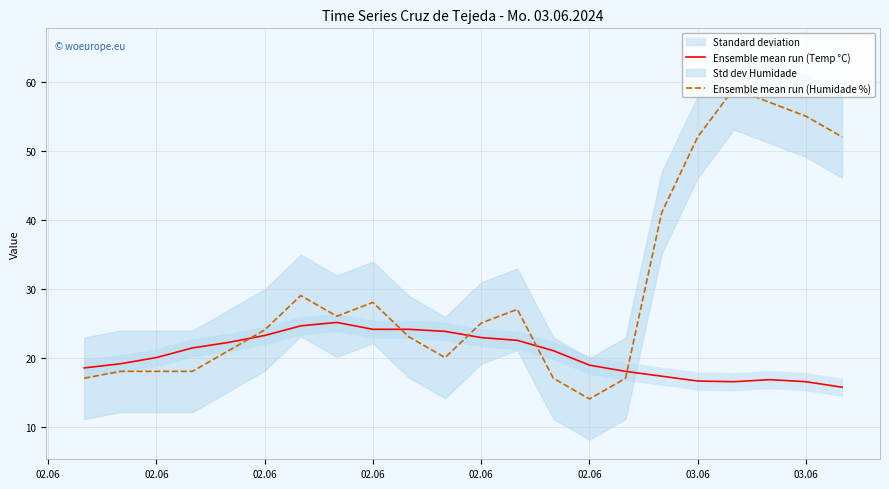

The value of Ensemble mean run (Temp °C) at 02.06 is 20.0. True or false?

True